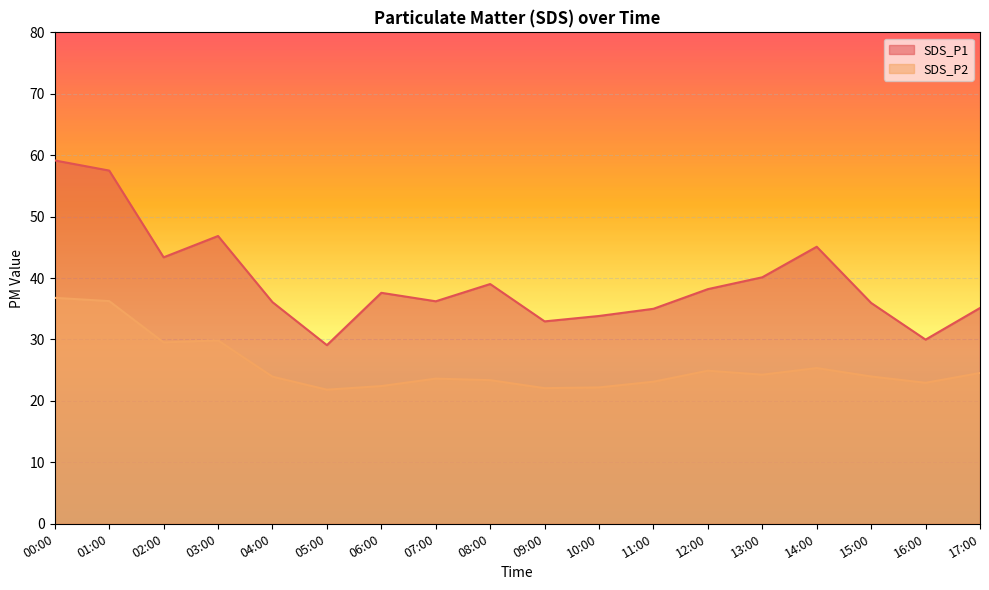

True or false: SDS_P2 has a value of 22.4 at 06:00.

True